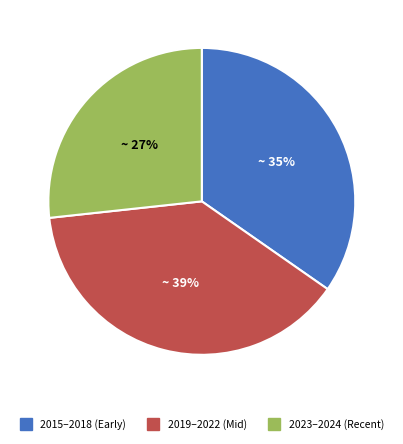

To the nearest percent, what is the average slice percentage?

33%